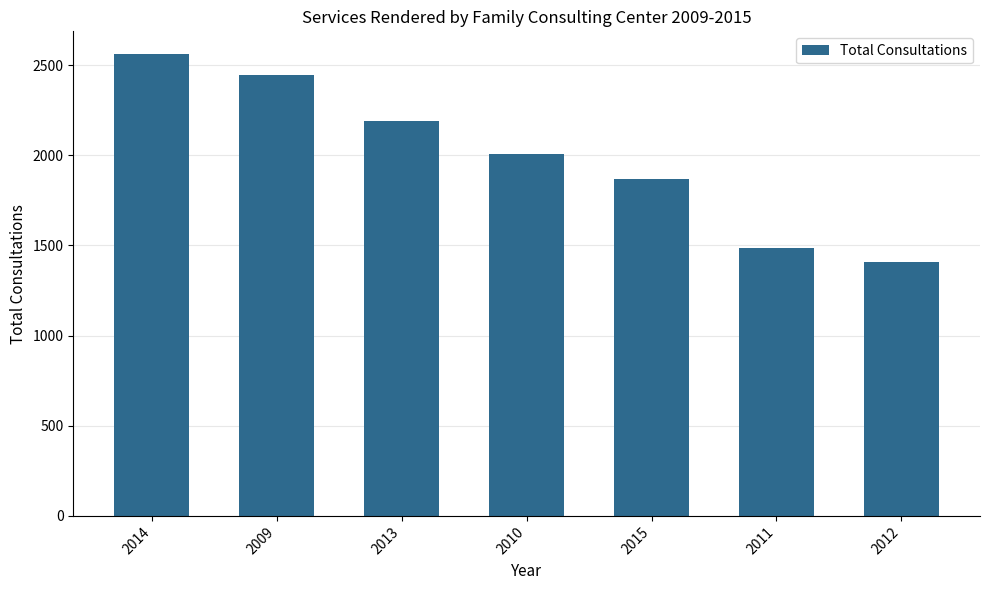

What is the average value?

1995